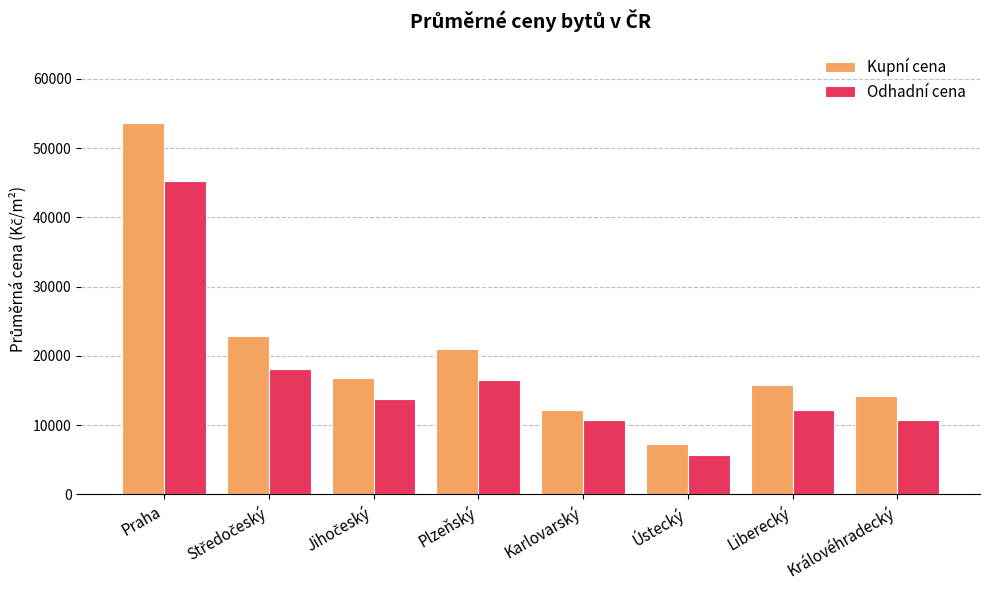

At how many categories does at least one series exceed 22173?

2